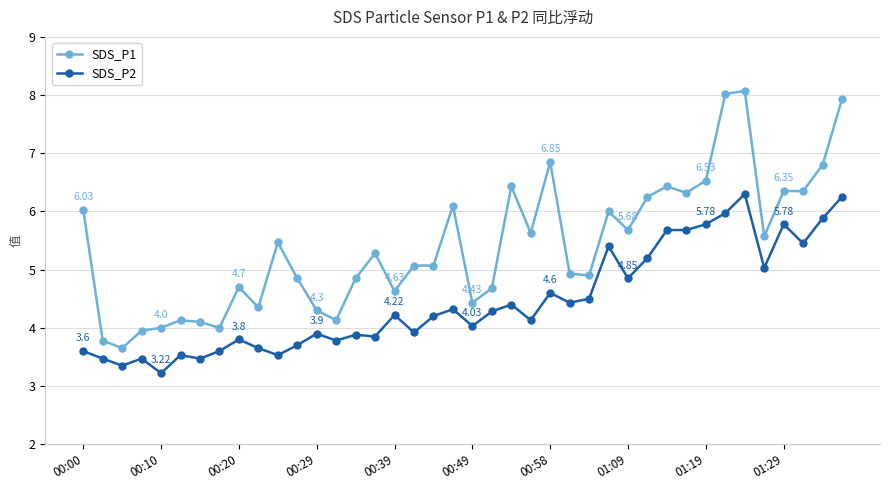

List the series in order of their overall mean, lowest first.

SDS_P2, SDS_P1